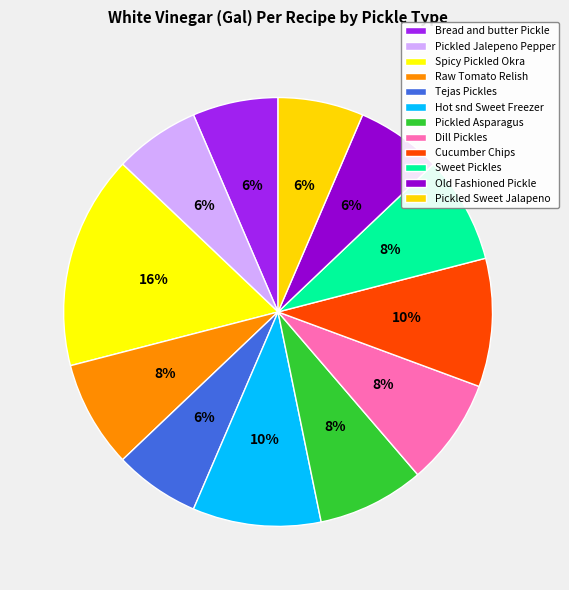

What percentage is the Pickled Asparagus slice, to the nearest percent?

8%